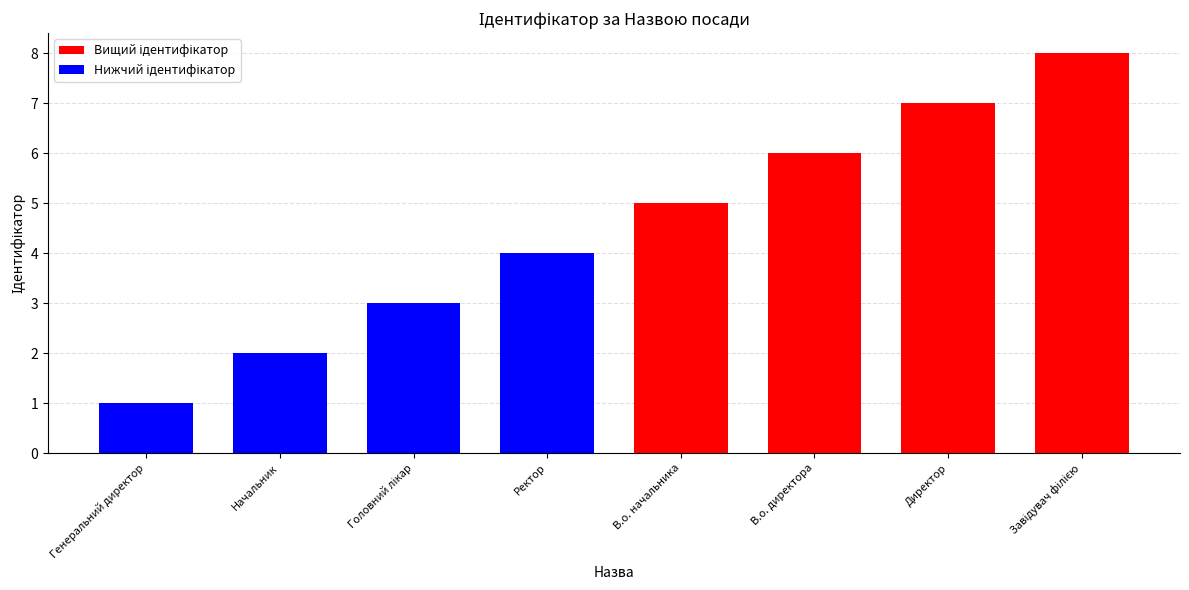

Which category has the lowest value across all series?

Генеральний директор